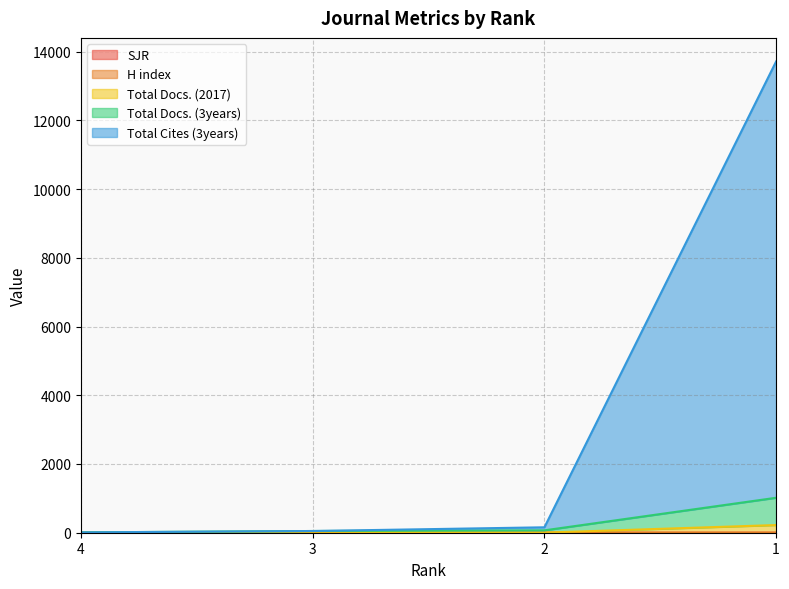

What is the greatest value displayed?

13714.4